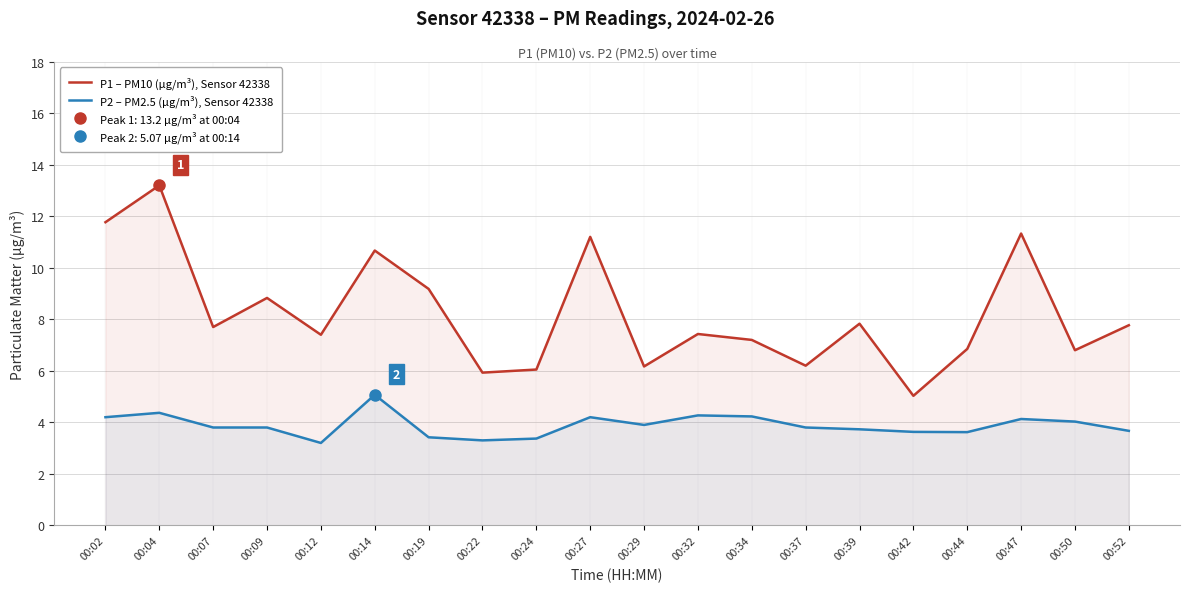

Reading left to right, what are all the values shown in this chart?

P1 – PM10 (µg/m³), Sensor 42338: 11.8	13.2	7.7	8.8	7.4	10.7	9.2	5.9	6.0	11.2	6.2	7.4	7.2	6.2	7.8	5.0	6.8	11.3	6.8	7.8
P2 – PM2.5 (µg/m³), Sensor 42338: 4.2	4.4	3.8	3.8	3.2	5.1	3.4	3.3	3.4	4.2	3.9	4.3	4.2	3.8	3.7	3.6	3.6	4.1	4.0	3.7